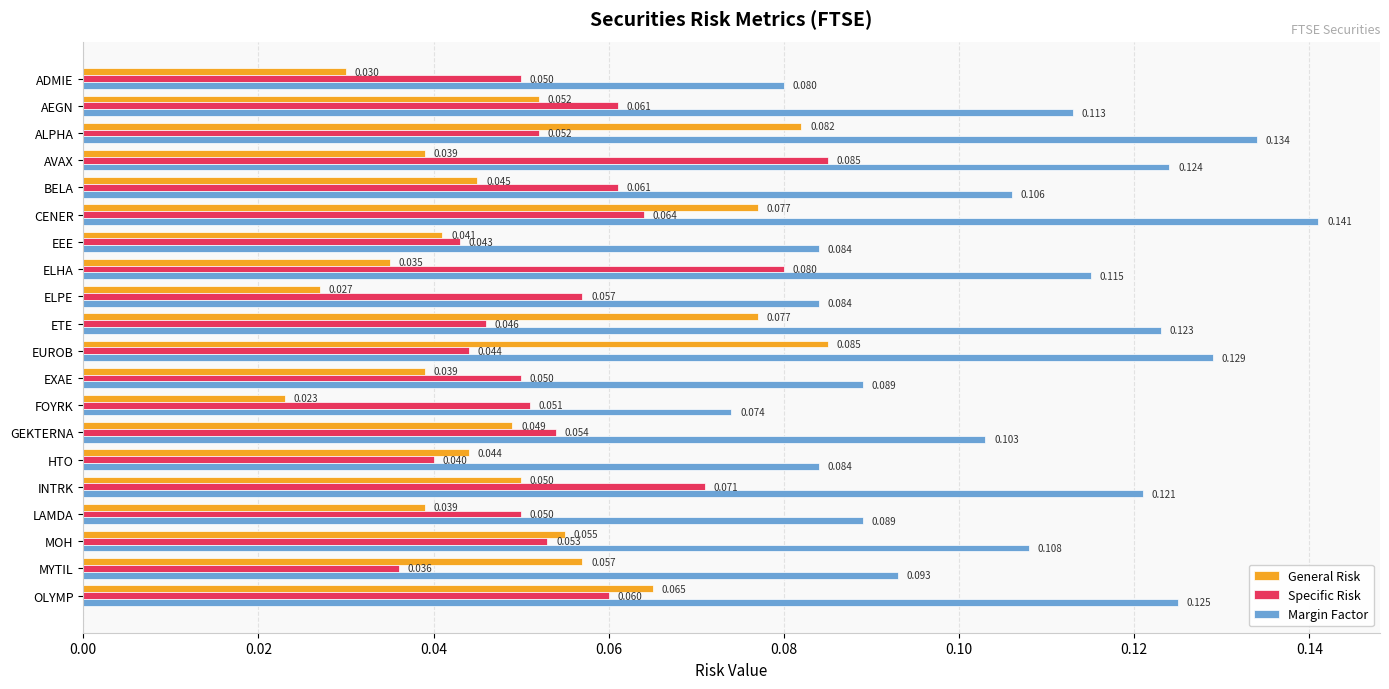

Where is Margin Factor nearest to the value 0?

FOYRK